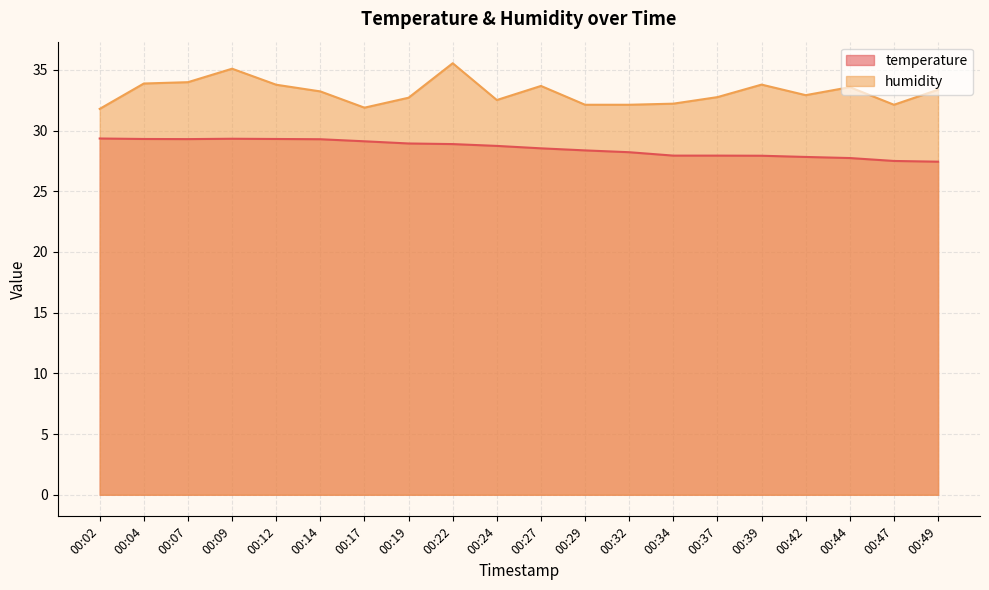

How many series are shown in this chart?

2